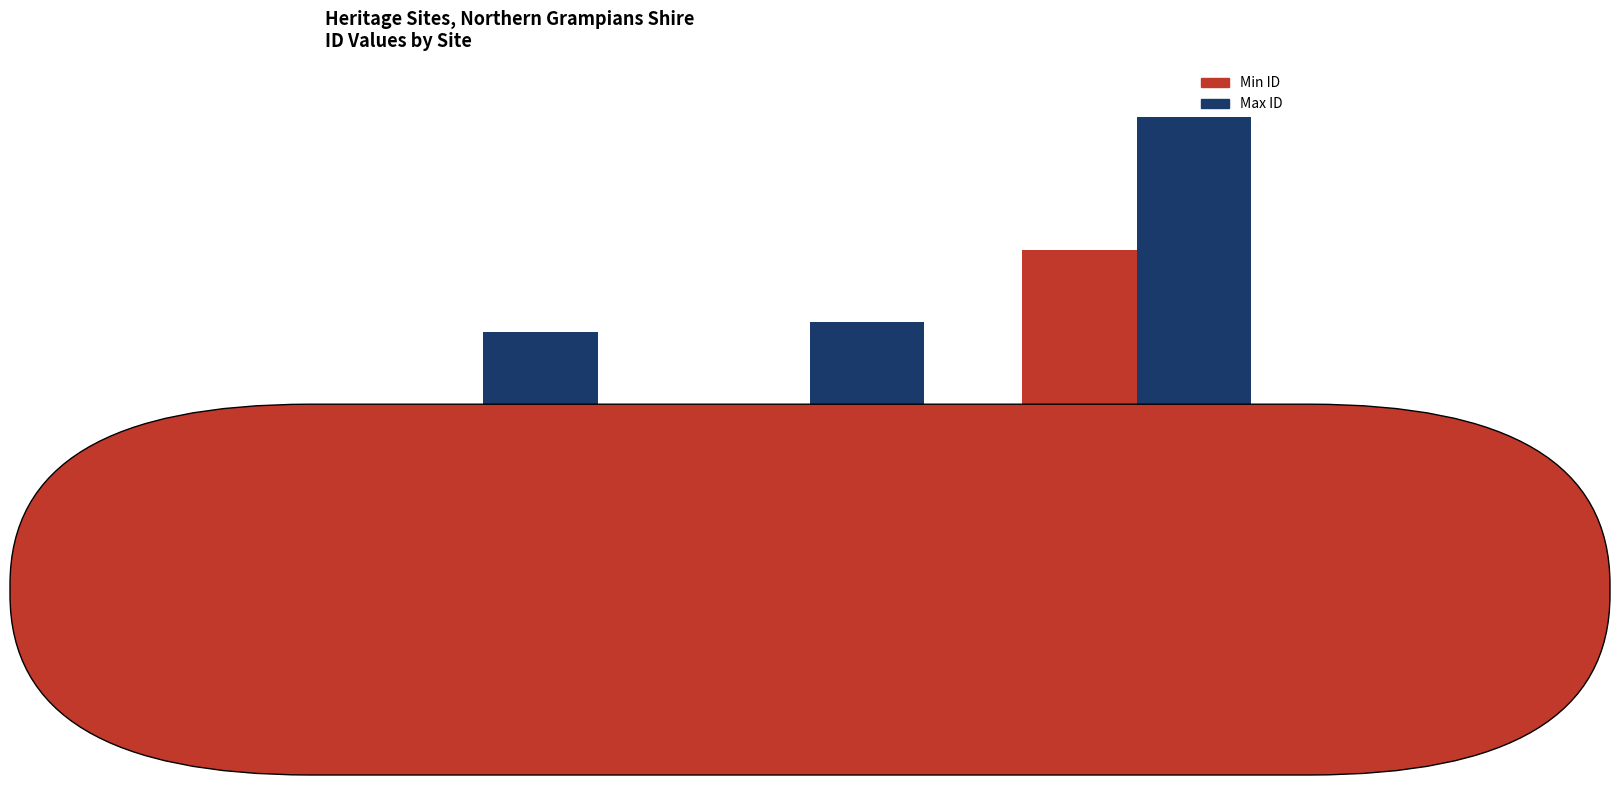

Are the bars horizontal?

No